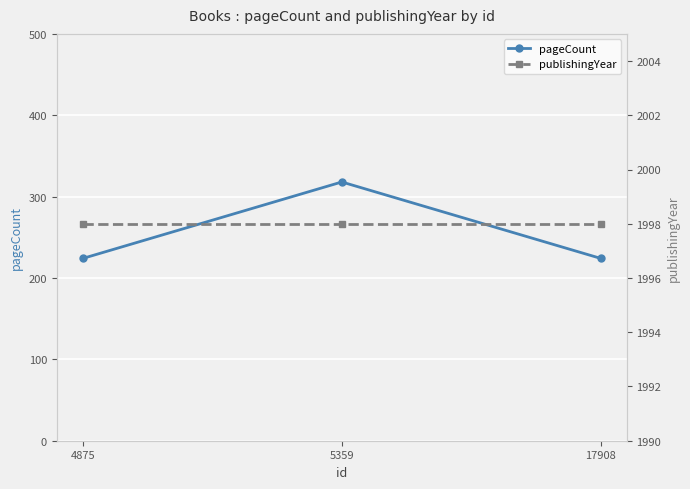

At which category is the sum across all series the highest?

5359